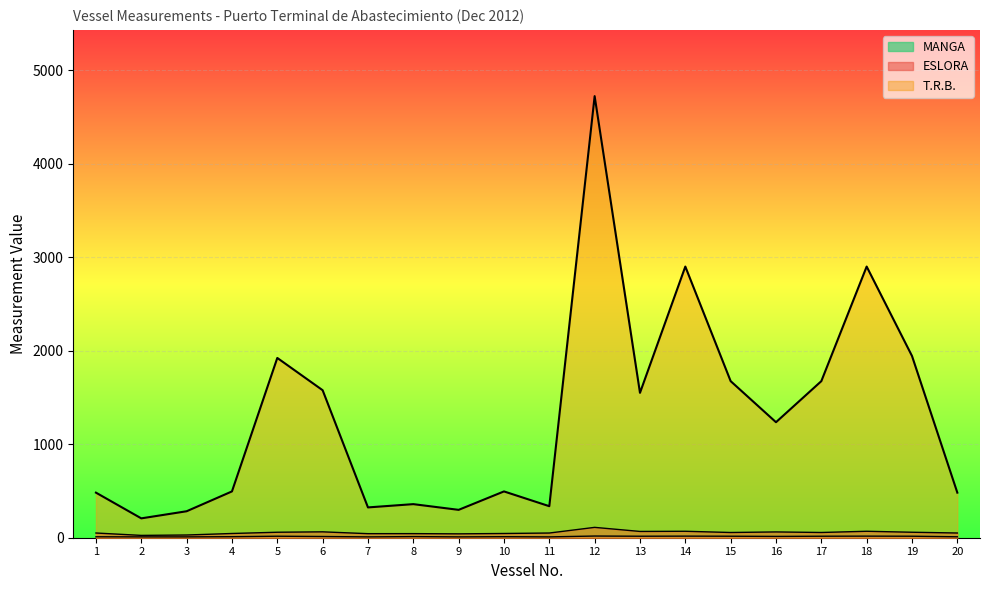

Read the MANGA value at 15.

16.0